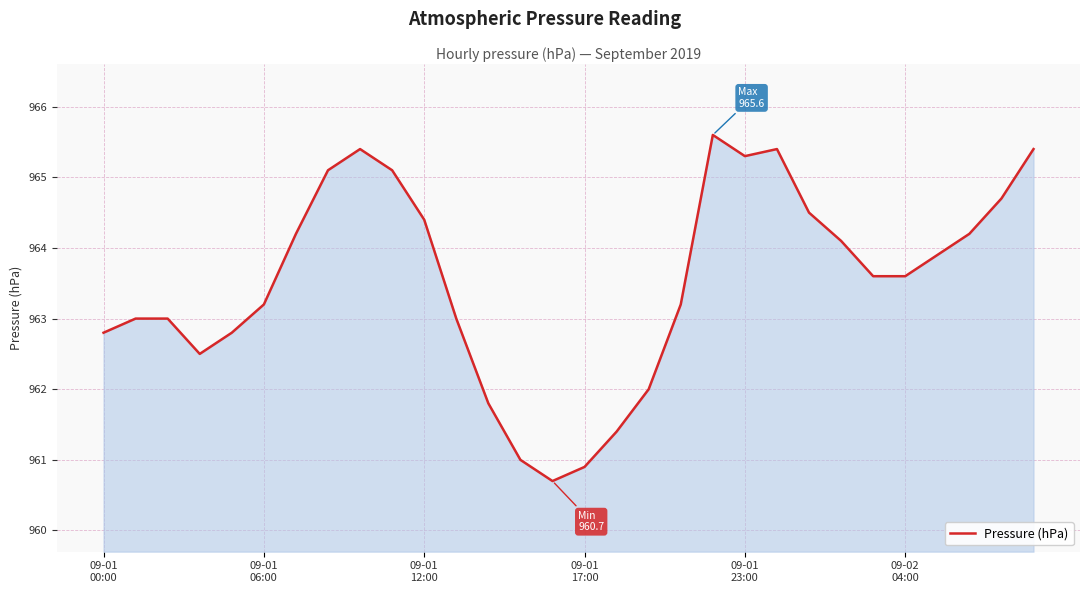

What is the minimum value shown in the chart?

960.7